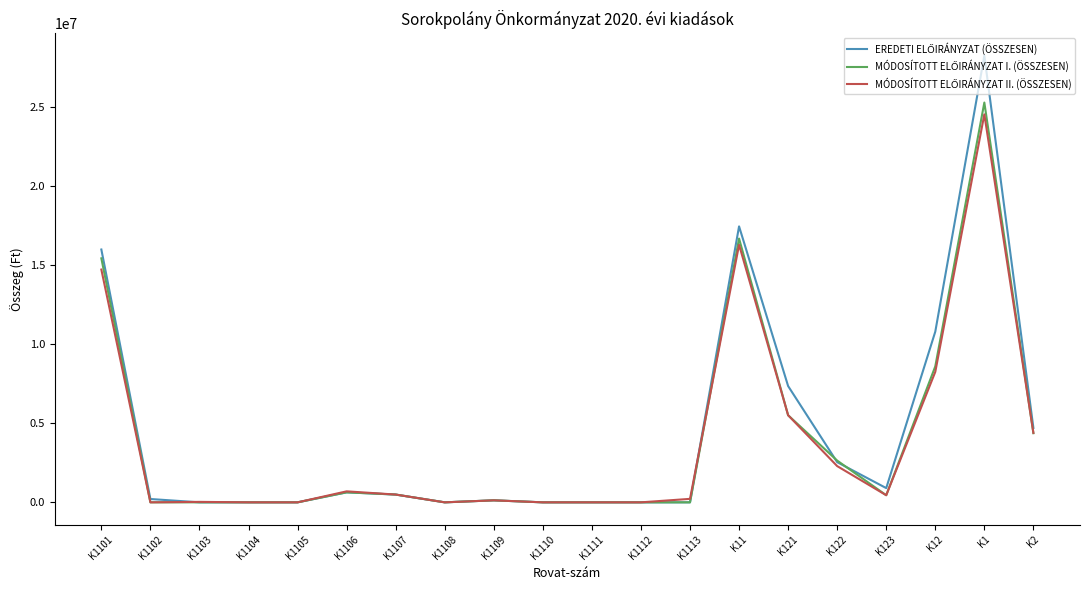

At which category is the sum across all series the highest?

K1